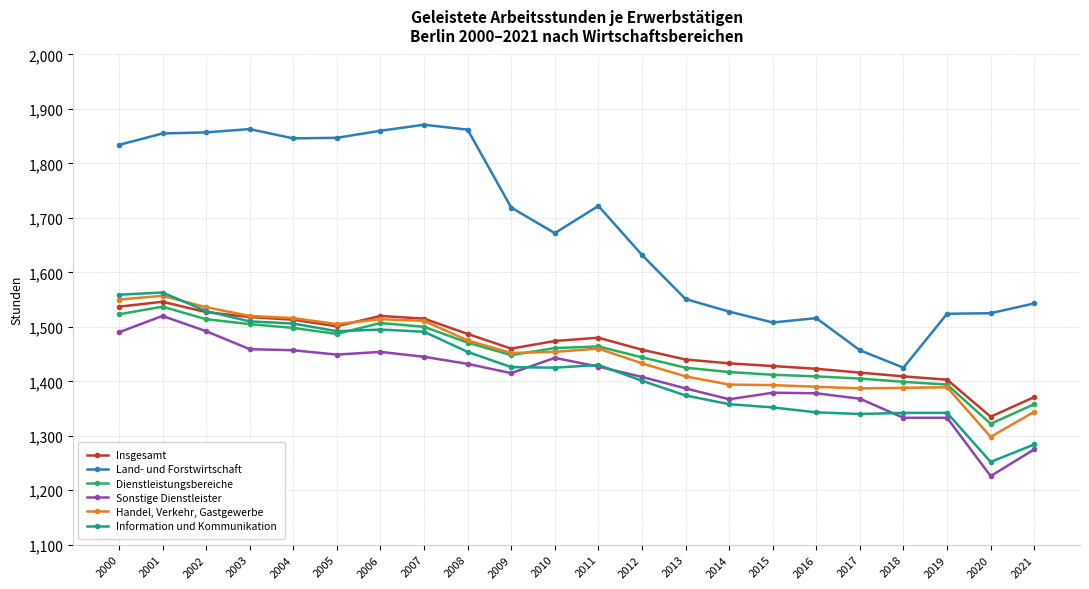

Is it true that Dienstleistungsbereiche equals 2118 at 2005?

False